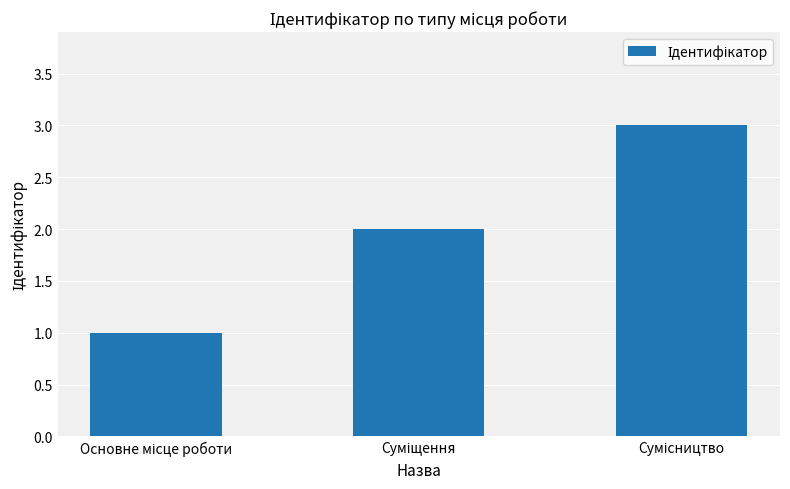

What is the greatest value displayed?

3